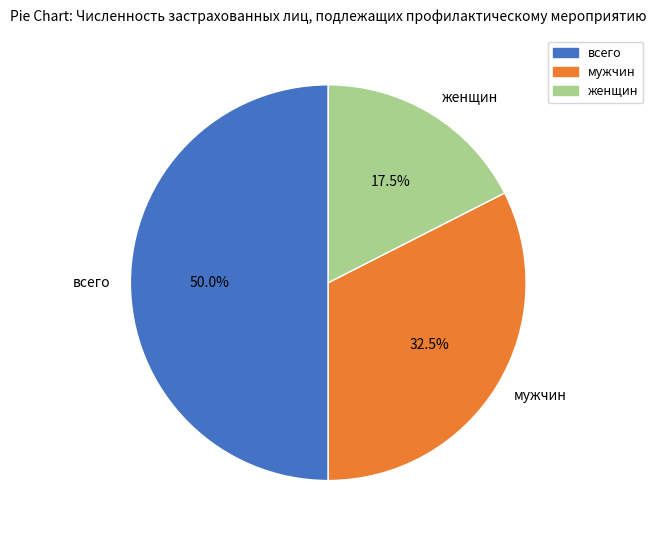

Between мужчин and всего, which is larger?

всего